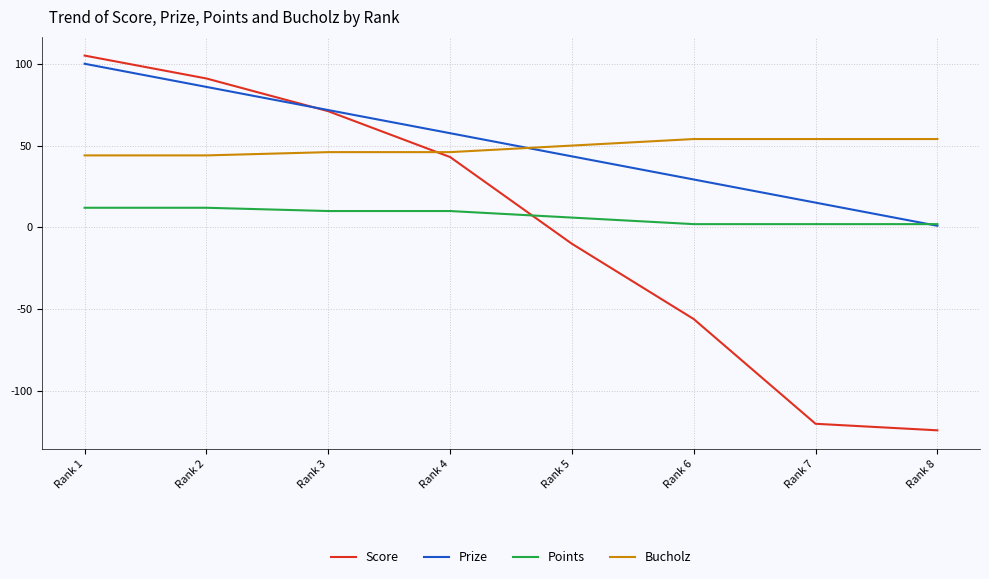

What is the difference between the highest and lowest values at Rank 1?

93.0